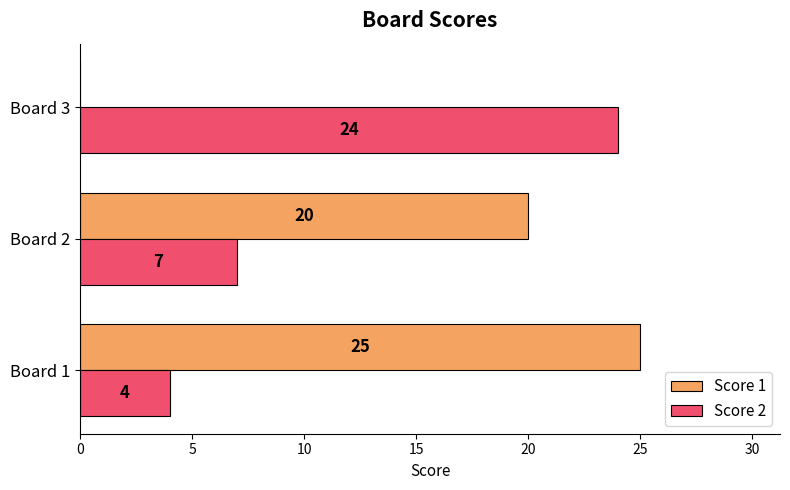

How many distinct data groups are displayed?

2